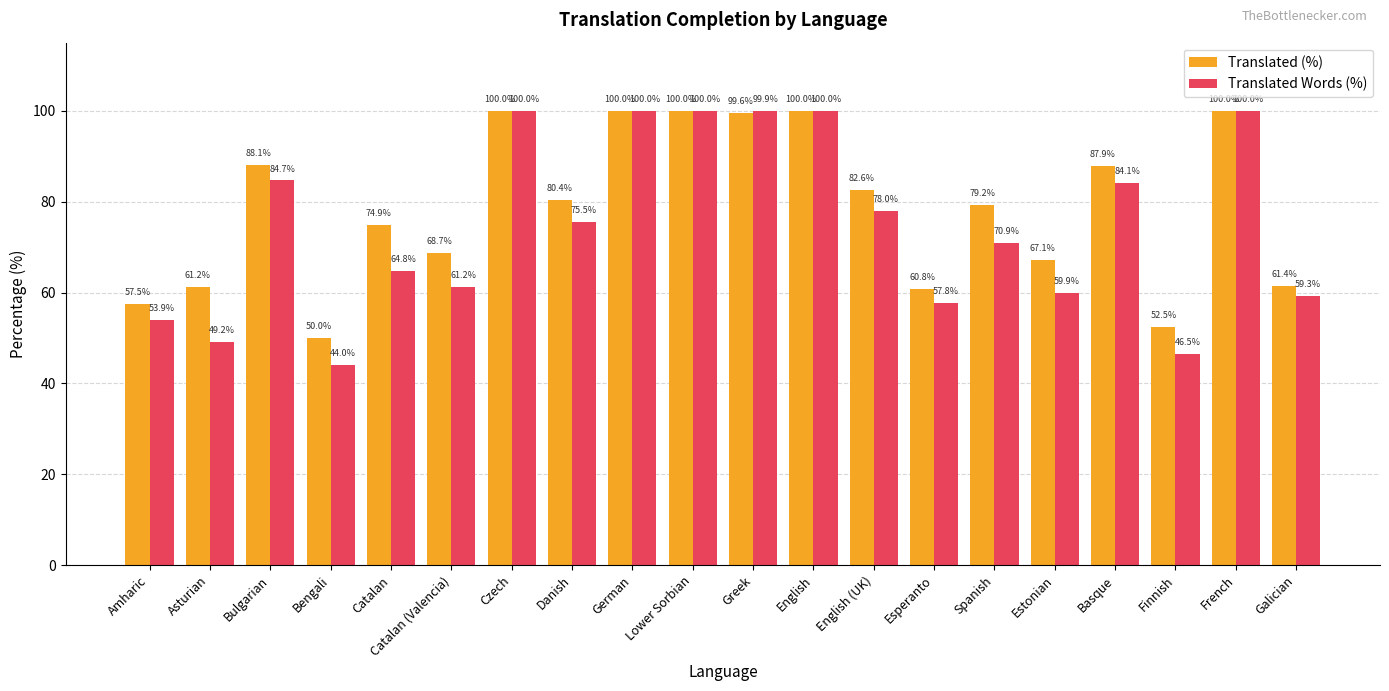

What is the sum of the Translated (%) values at Catalan and Asturian?

136.1